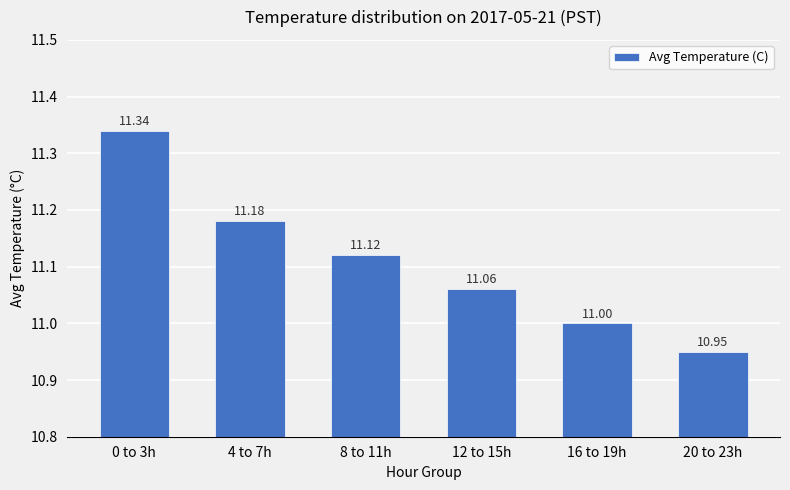

What is the average value?

11.1